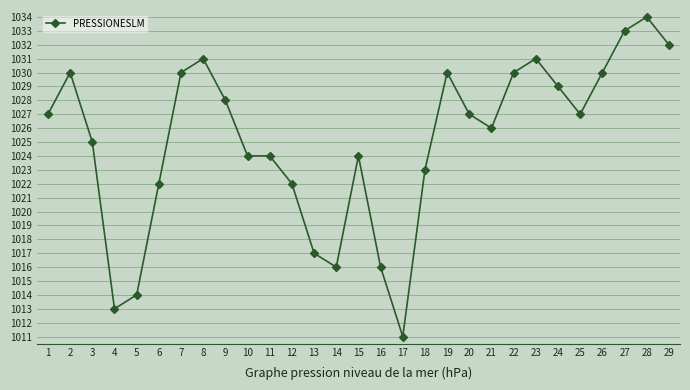

Is it true that the value at 29 is 1032?

True